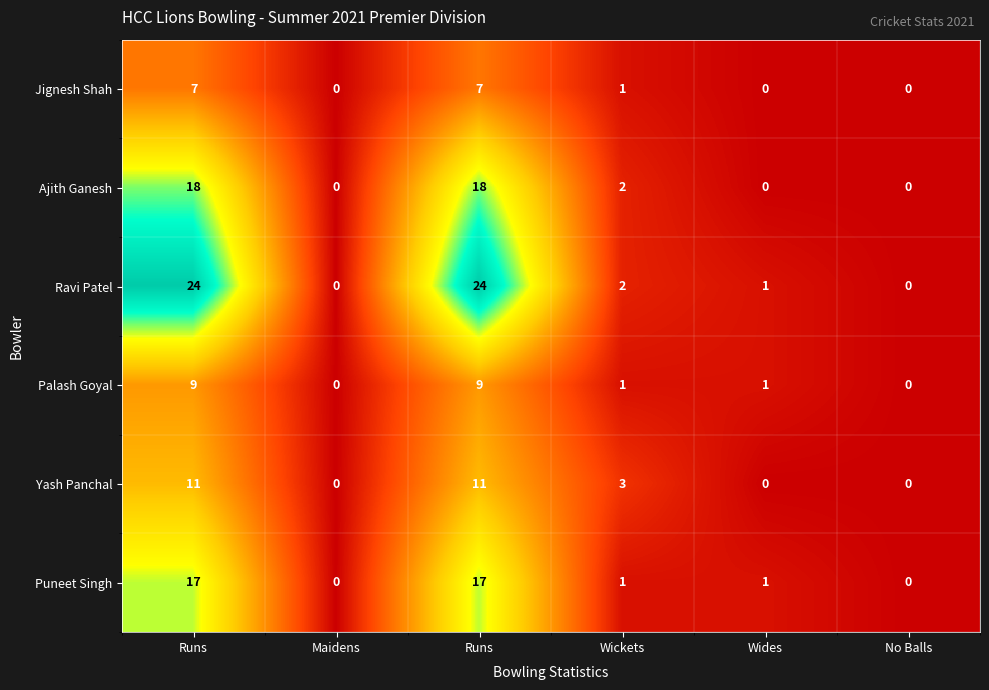

How many values in the Palash Goyal series are below 1?

2